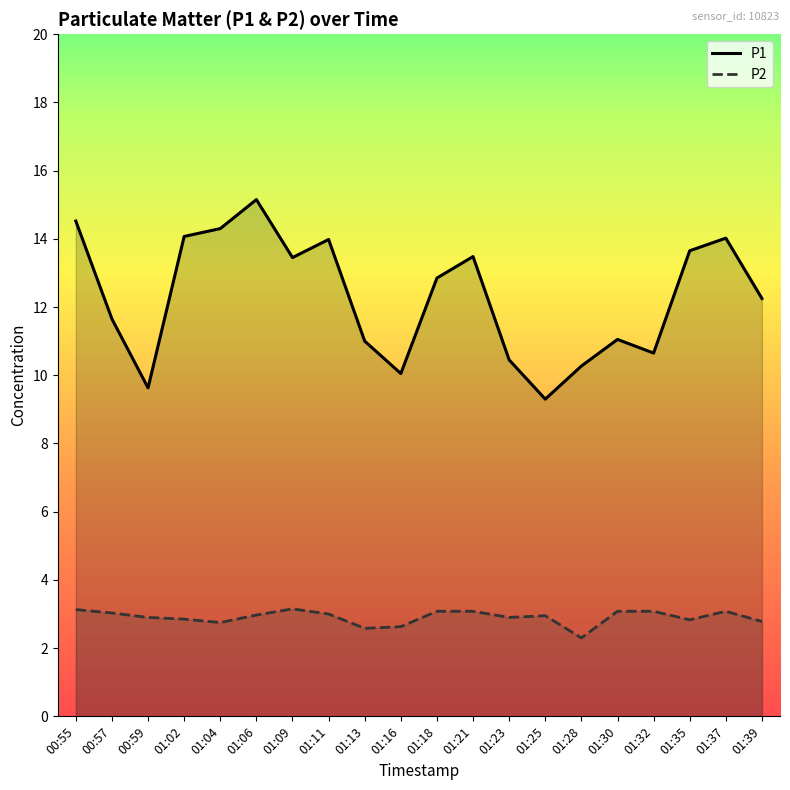

What are all the series names shown in the legend?

P1, P2